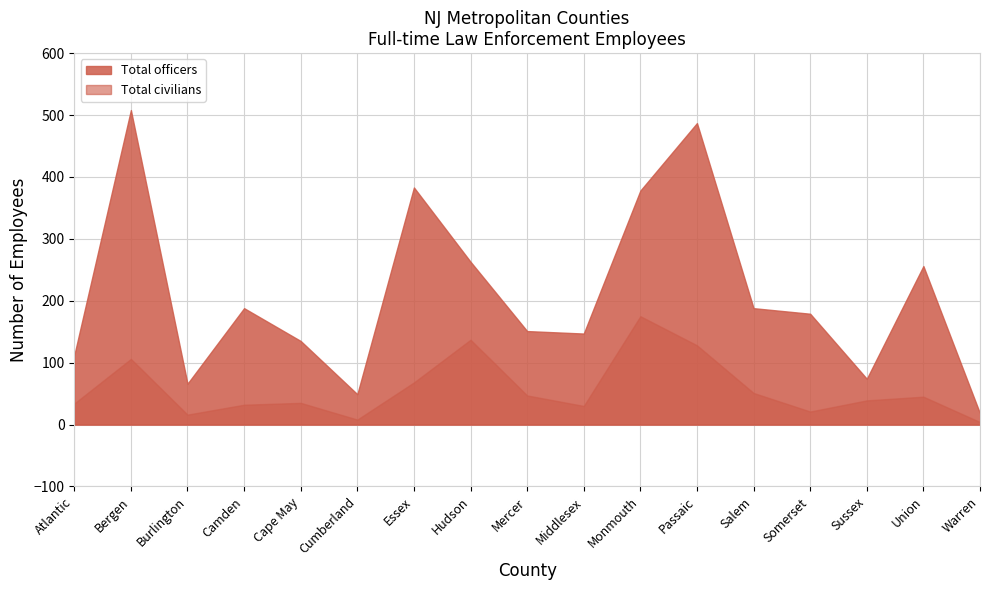

Does the chart display data point markers on the line(s)?

No